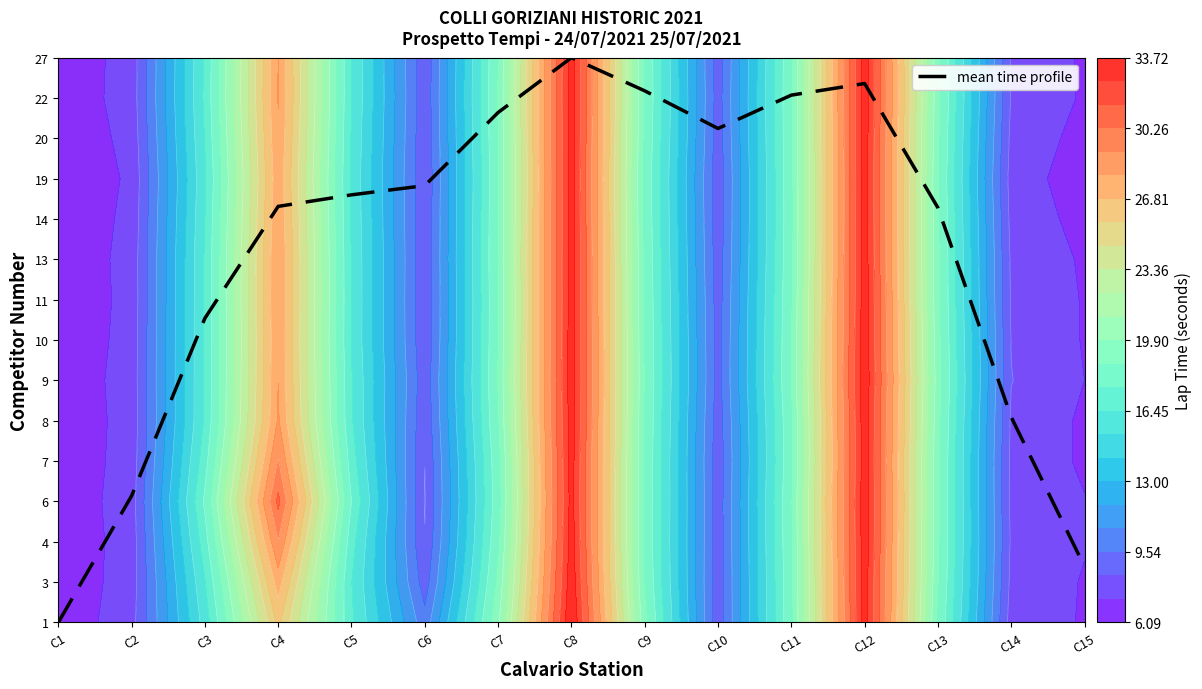

How many data points are above 10?

10